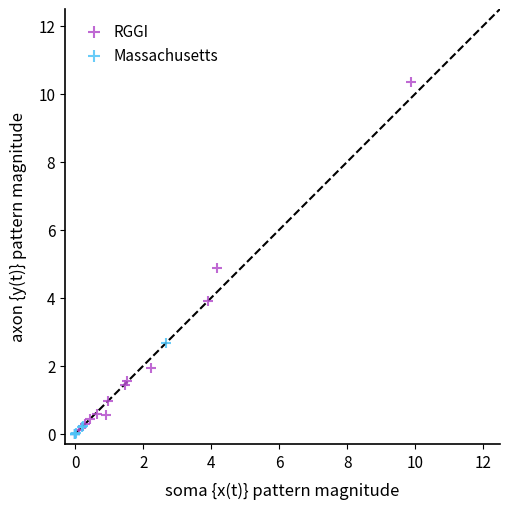

Which series contains the highest Y value?

RGGI